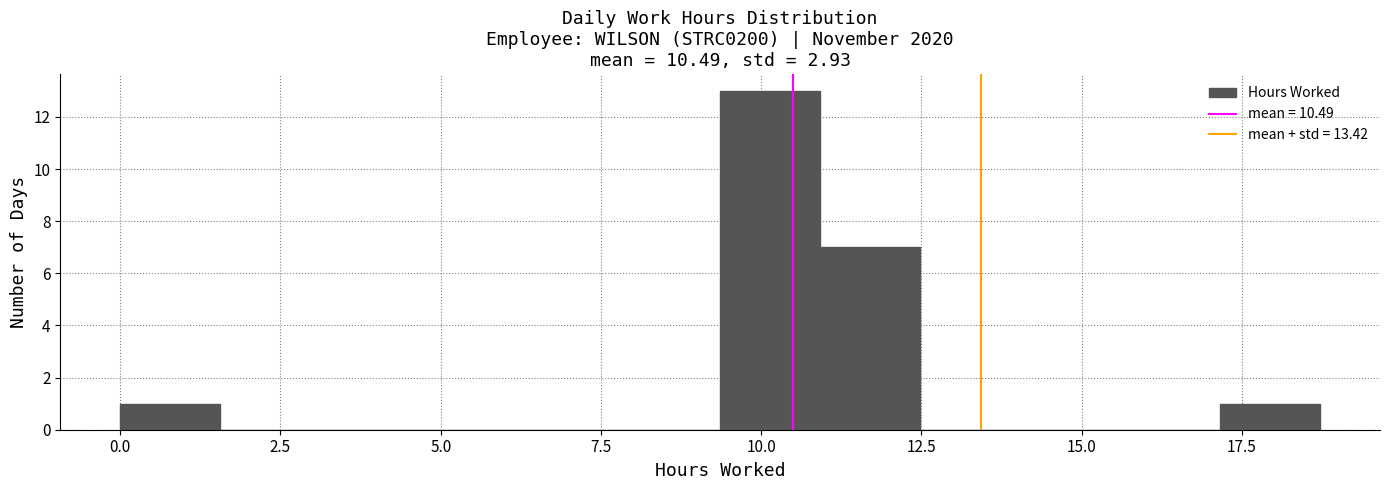

Read against the x-axis, roughly where is the centre of the tallest bar?

10.0